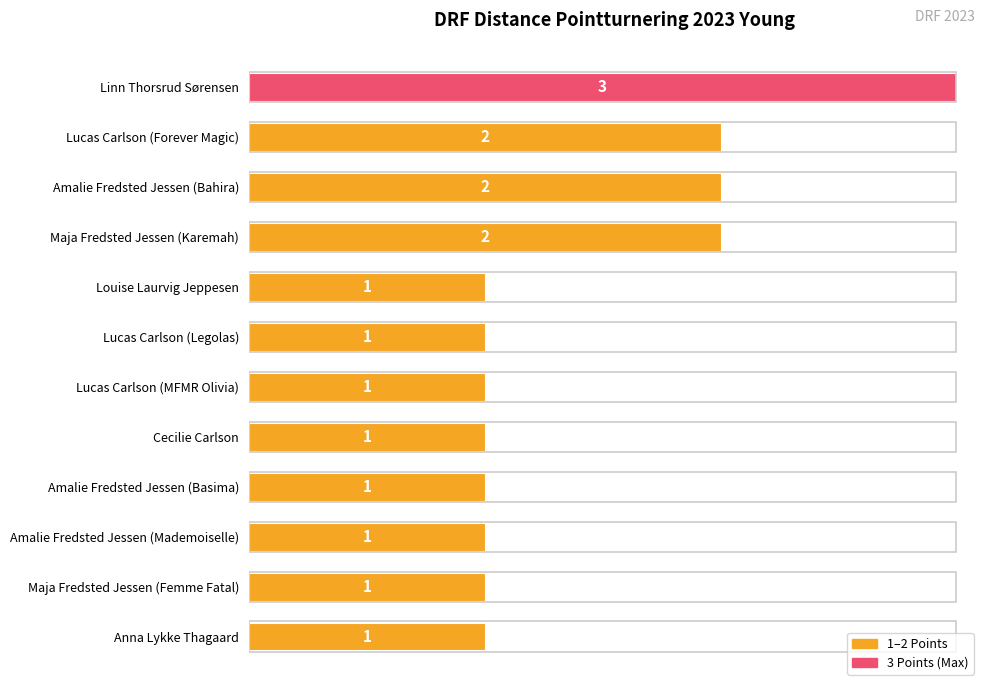

True or false: the data shows 1 at Lucas Carlson (MFMR Olivia).

True